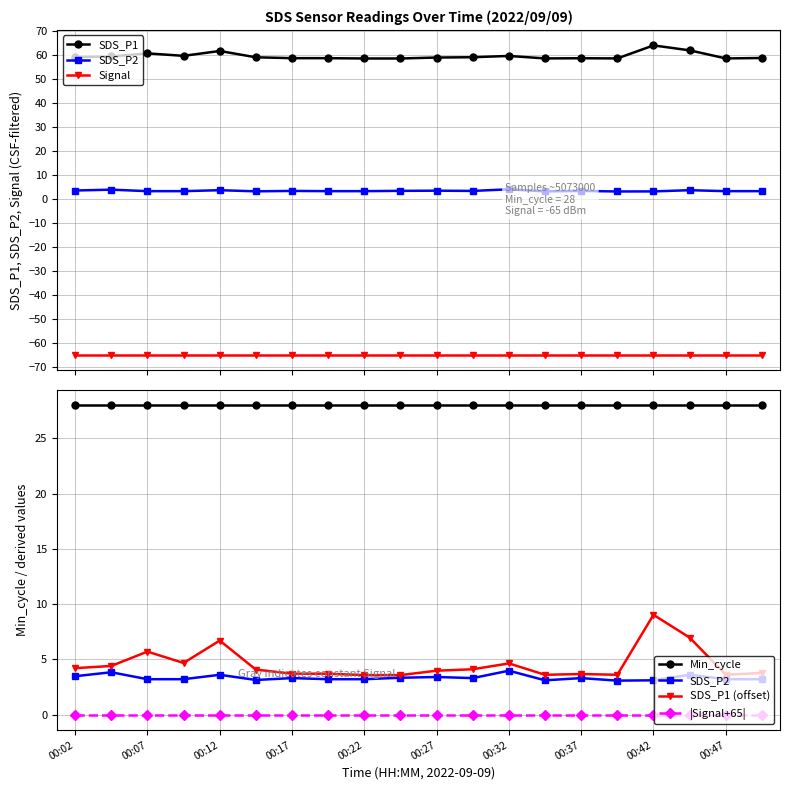

True or false: Min_cycle and |Signal+65| cross at least once.

False